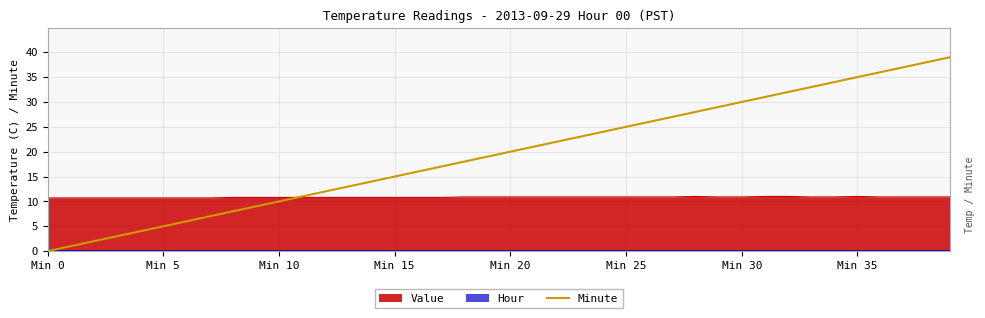

Reading left to right, what are all the values shown in this chart?

0	1	2	3	4	5	6	7	8	9	10	11	12	13	14	15	16	17	18	19	20	21	22	23	24	25	26	27	28	29	30	31	32	33	34	35	36	37	38	39